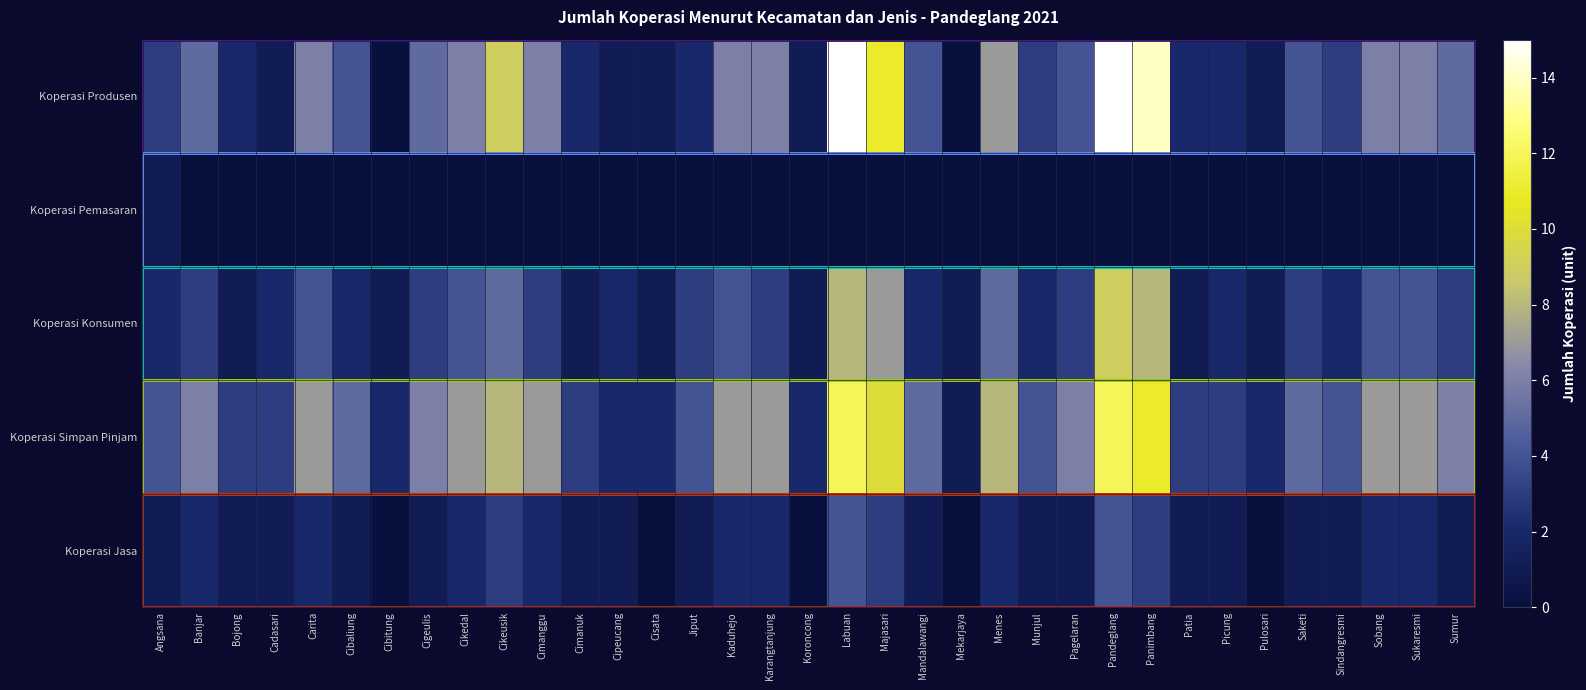

List the series in order of their peak value, lowest first.

Koperasi Pemasaran, Koperasi Jasa, Koperasi Konsumen, Koperasi Simpan Pinjam, Koperasi Produsen